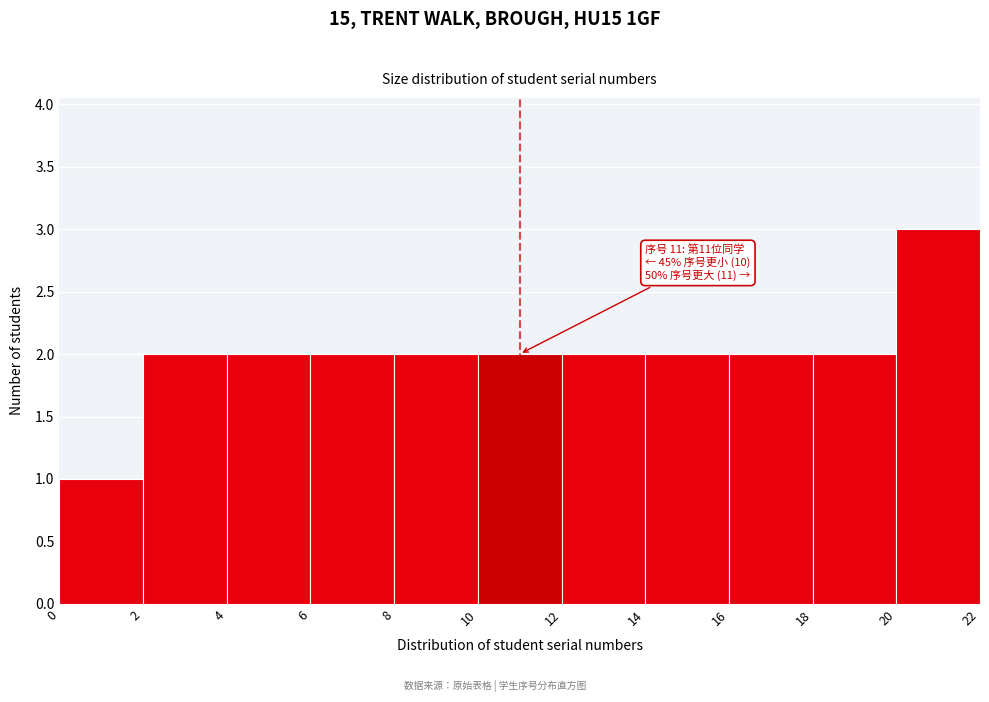

Over which range of the x-axis is the bar tallest?

20 to 22